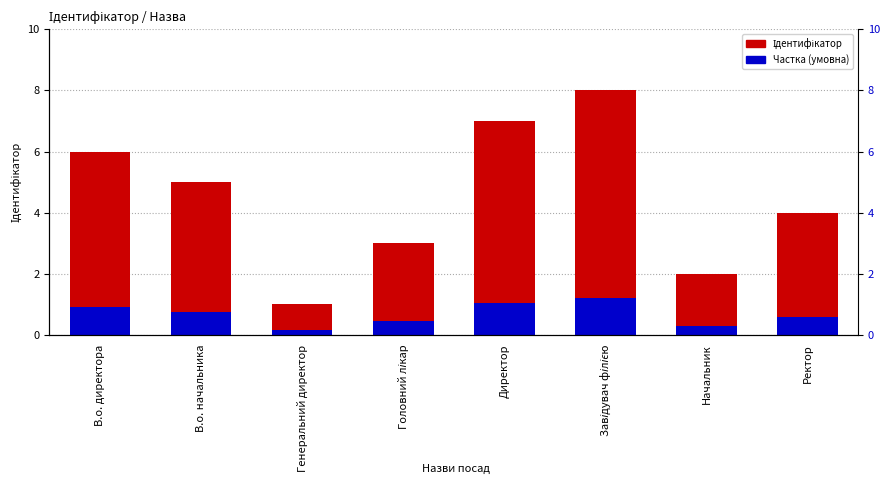

The value of Частка (умовна) at Головний лікар is 0.4. True or false?

True